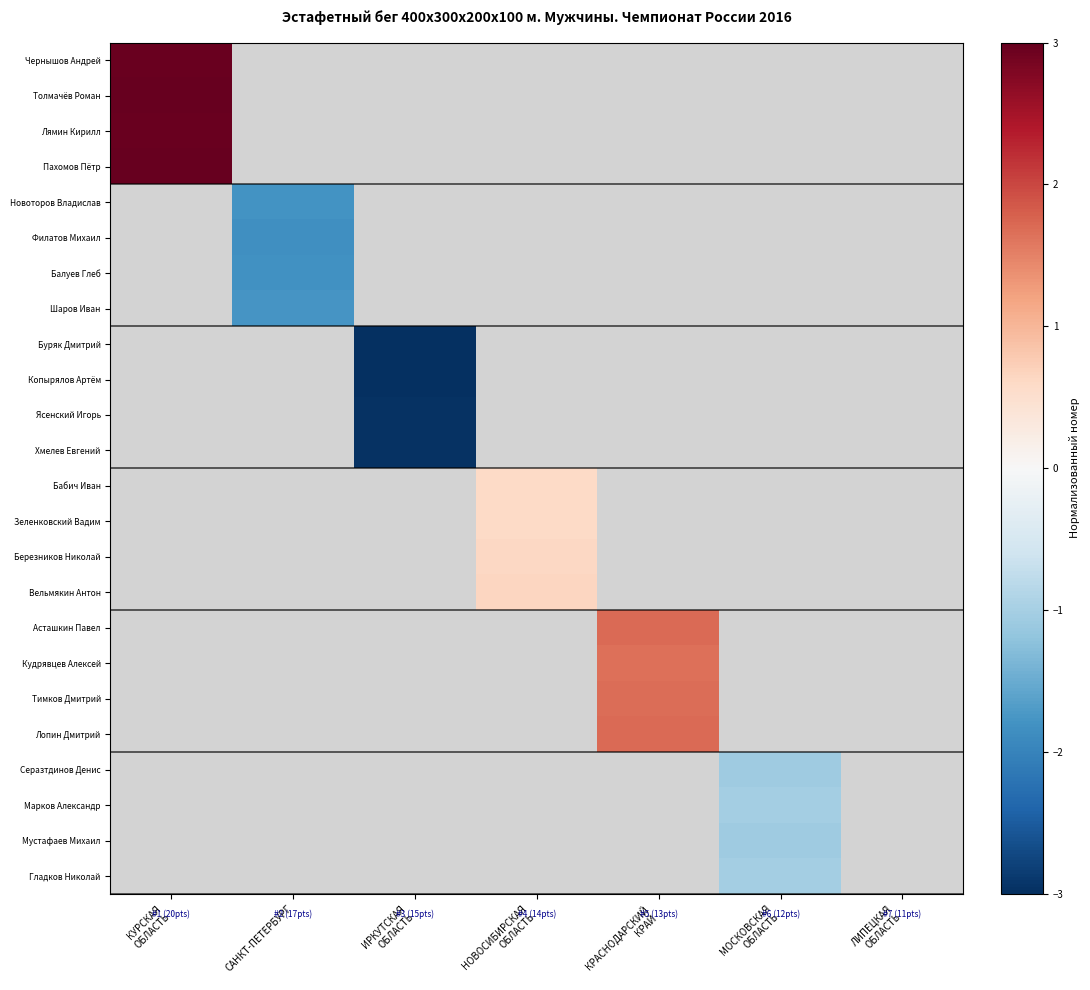

How many series are shown in this chart?

24